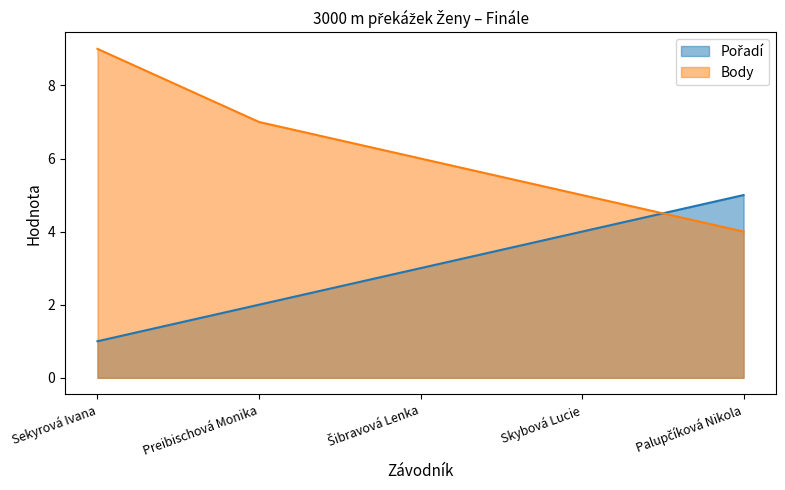

Reading right to left, what are all the values shown in this chart?

Pořadí: 5	4	3	2	1
Body: 4	5	6	7	9